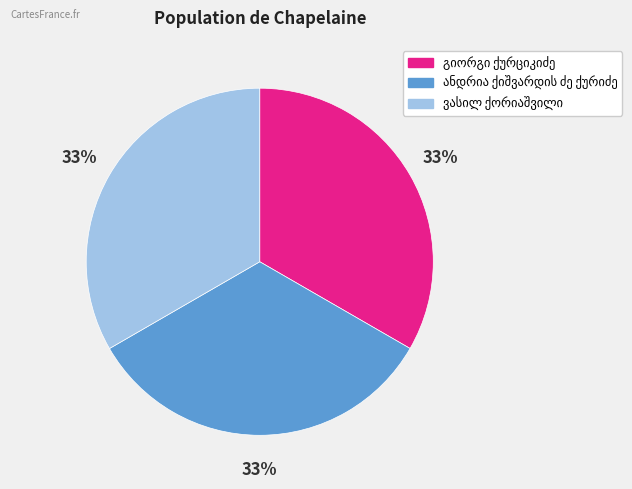

To the nearest percent, what is the average slice percentage?

33%